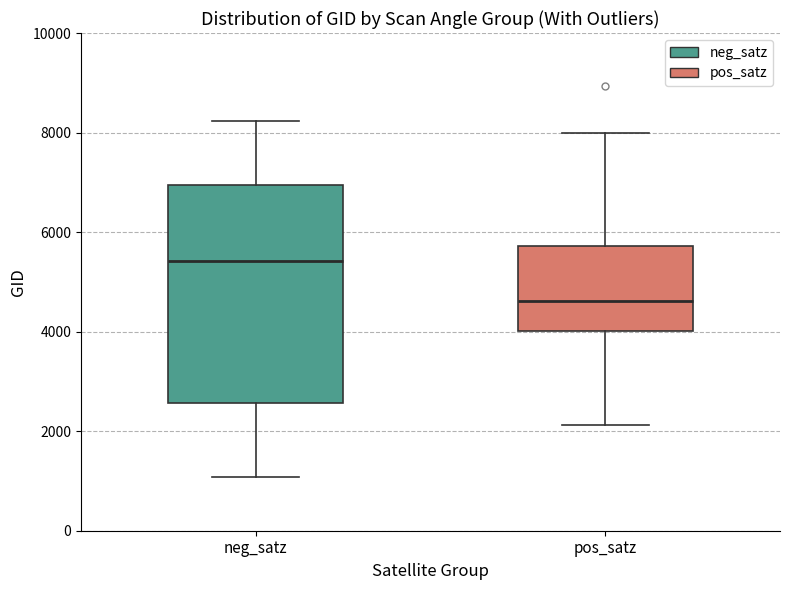

Where does the upper whisker of the box for neg_satz end on the y-axis? The values are not printed on the chart, so give them approximately, as read against the axis.

8200